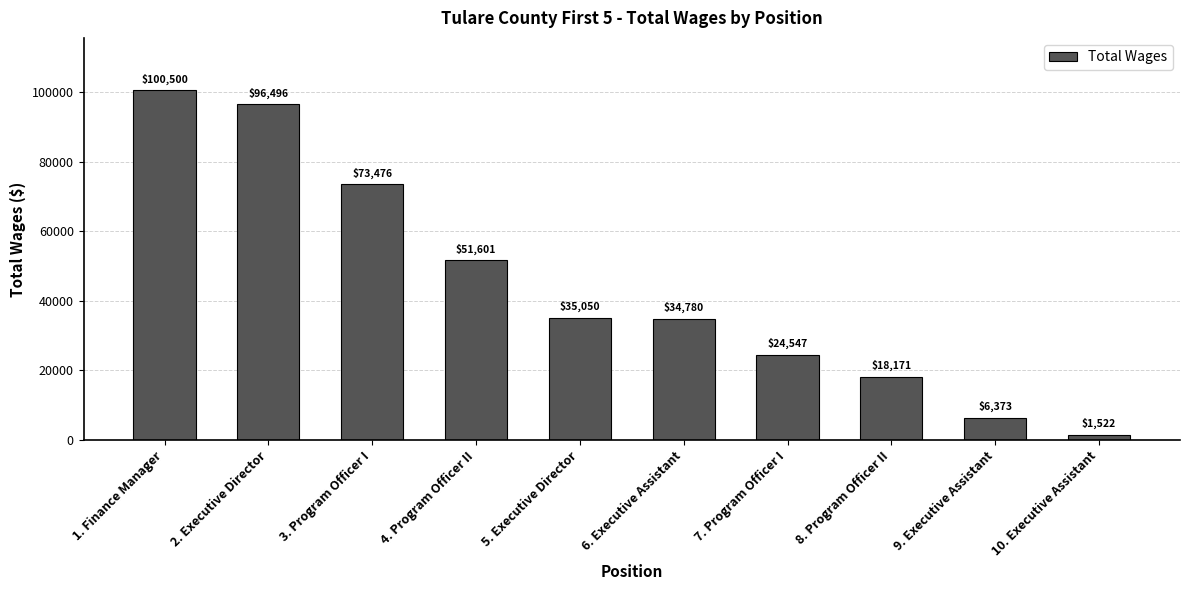

Which label corresponds to the smallest value in the chart?

10. Executive Assistant